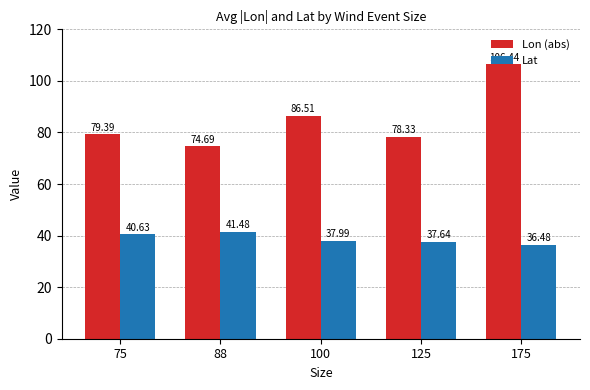

What value does the Lat series have at 88?

41.5